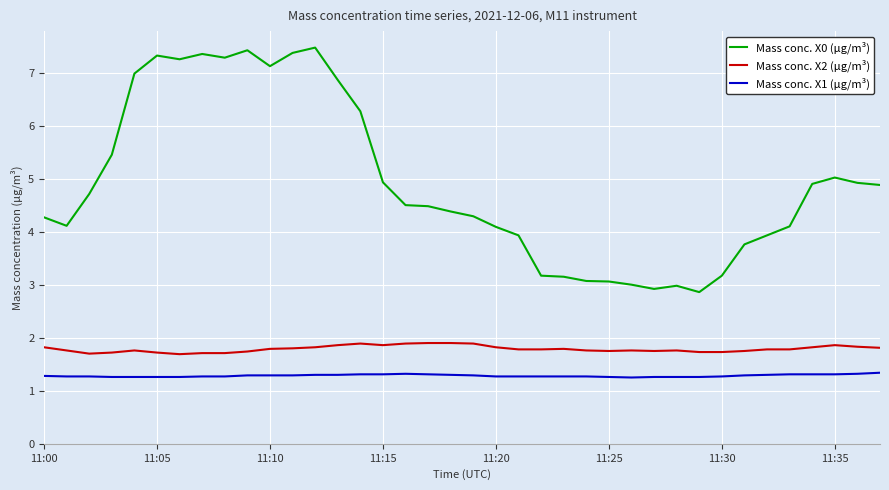

Is this an area chart (filled region under the line)?

No